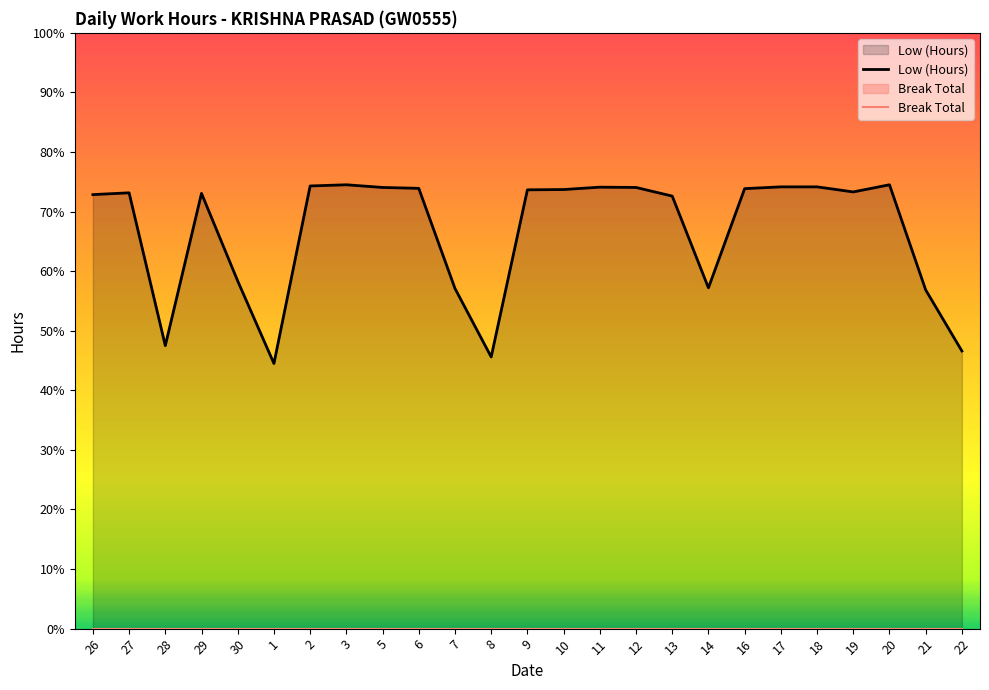

List the series in order of their overall mean, highest first.

Low (Hours), Break Total